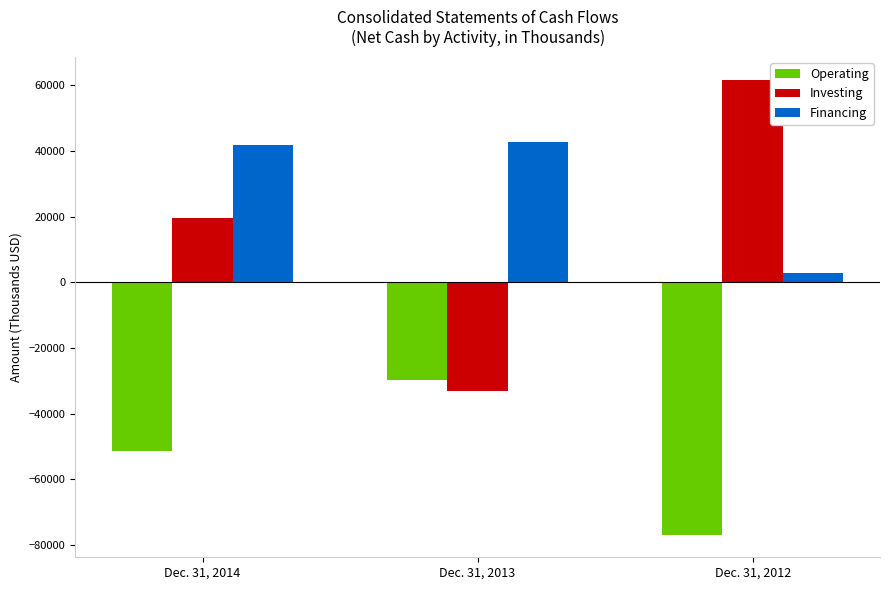

How many data points does each series have?

3